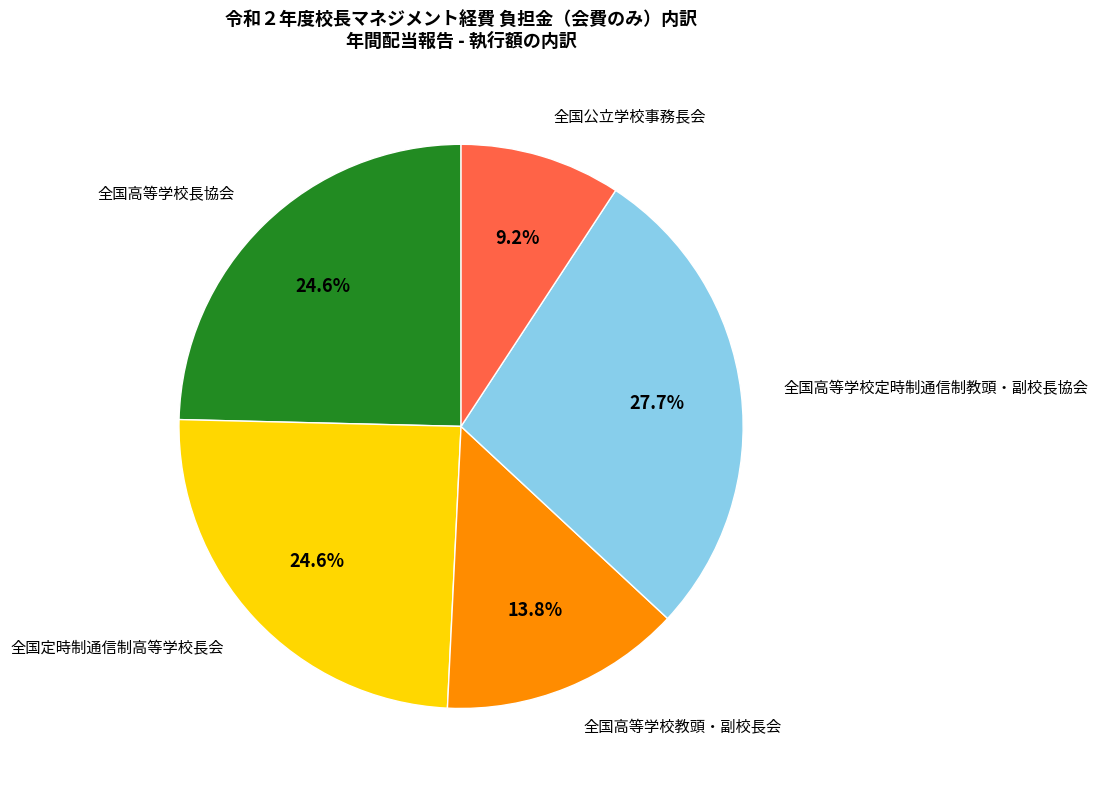

What percentage is NOT represented by 全国公立学校事務長会?

90.8%